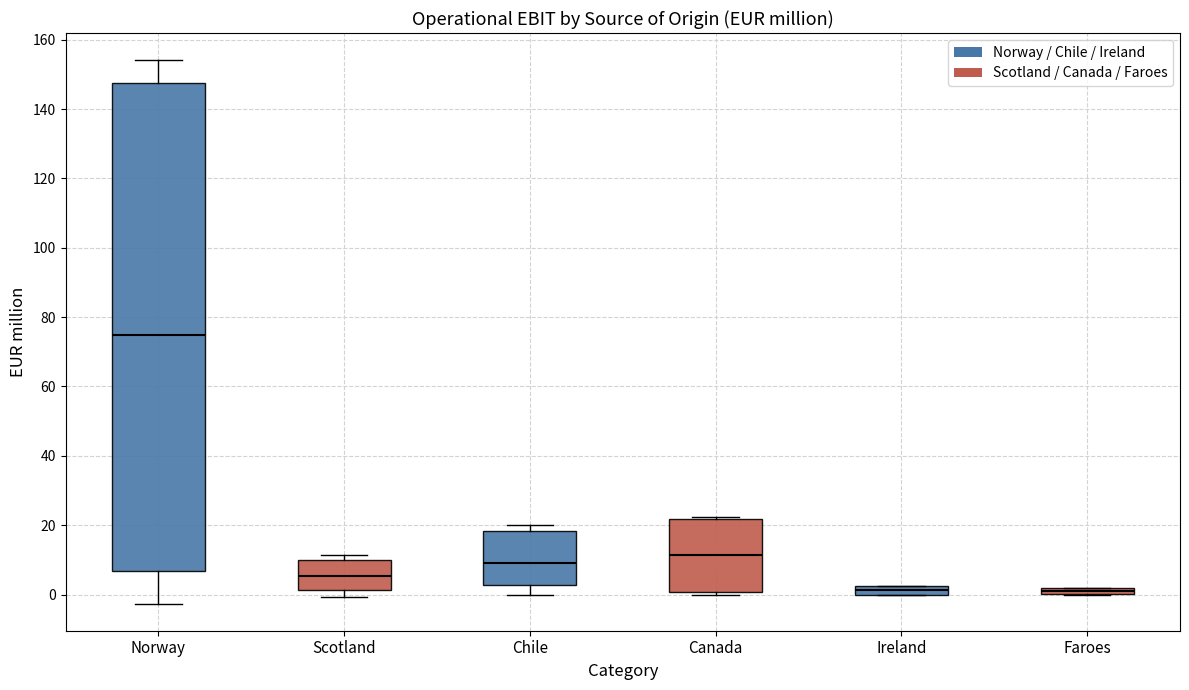

Comparing the boxes themselves (not the whiskers), which one is the tallest?

Norway